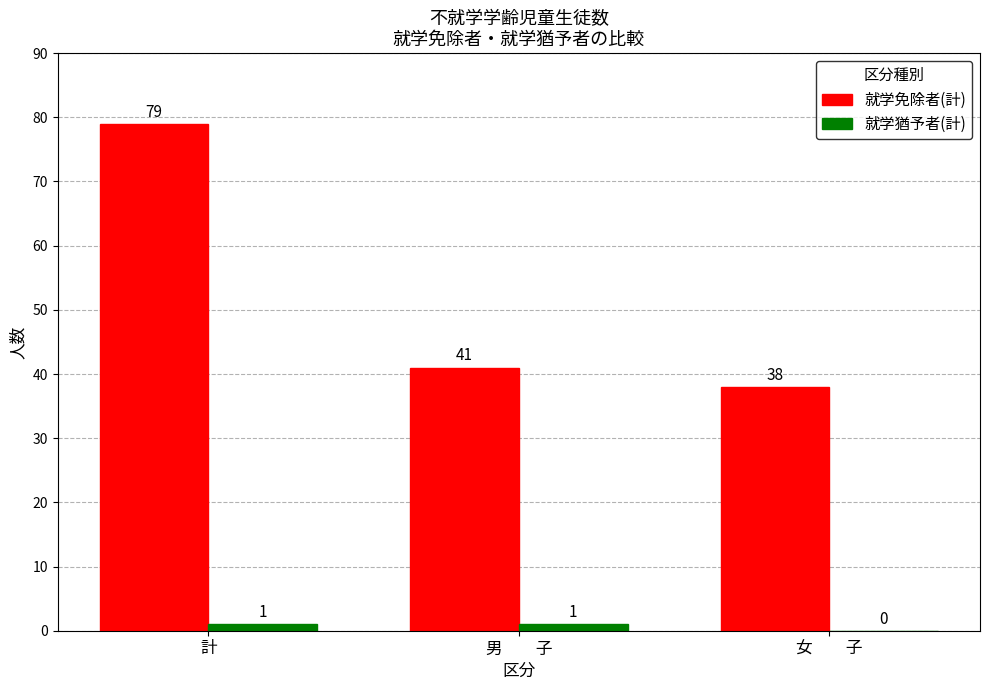

What is the spread (max minus min) of values at 男　　子?

40